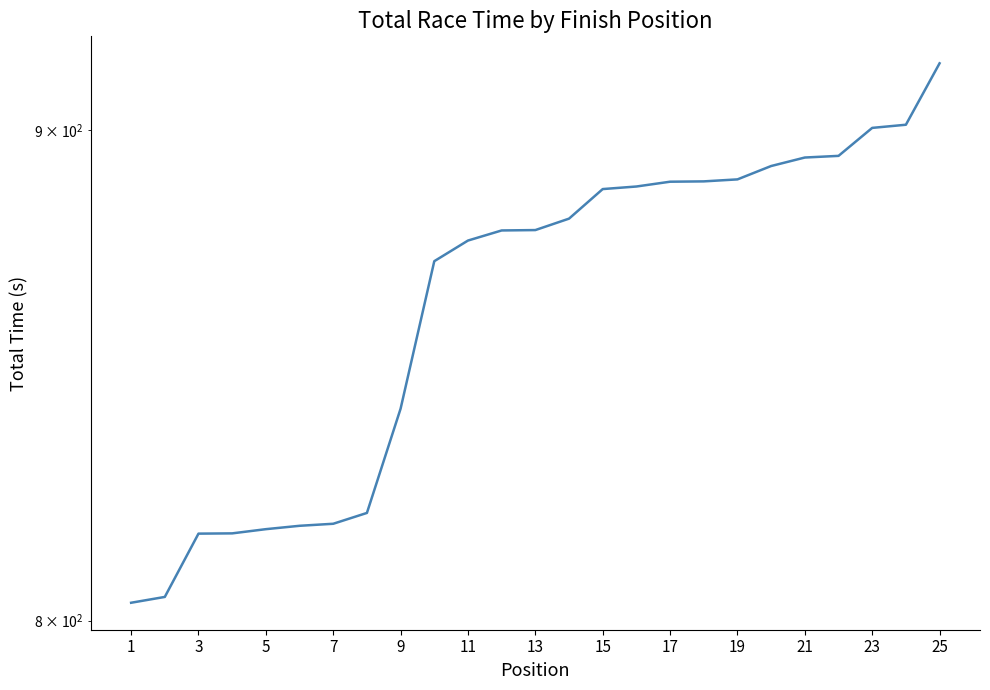

Is it true that the value at 17 is 480.4?

False